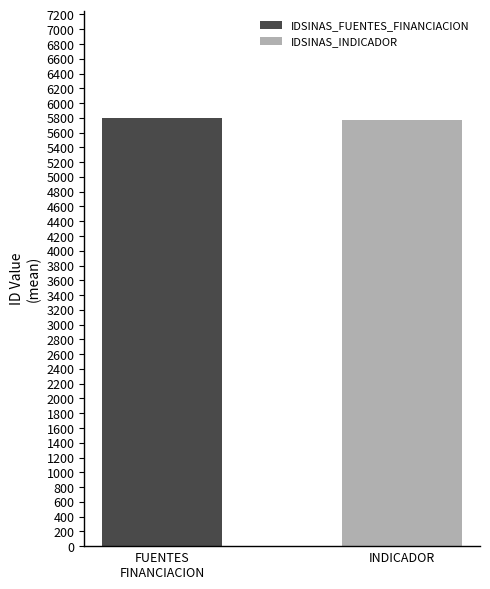

What is the smallest value displayed?

5772.9